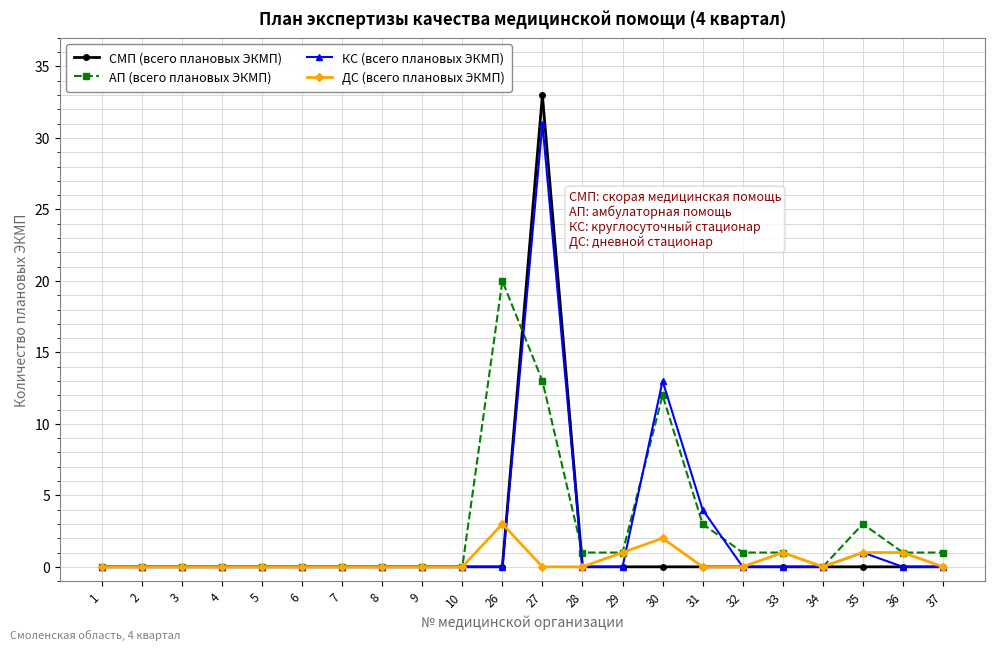

What is the sum of all АП (всего плановых ЭКМП) values?

57